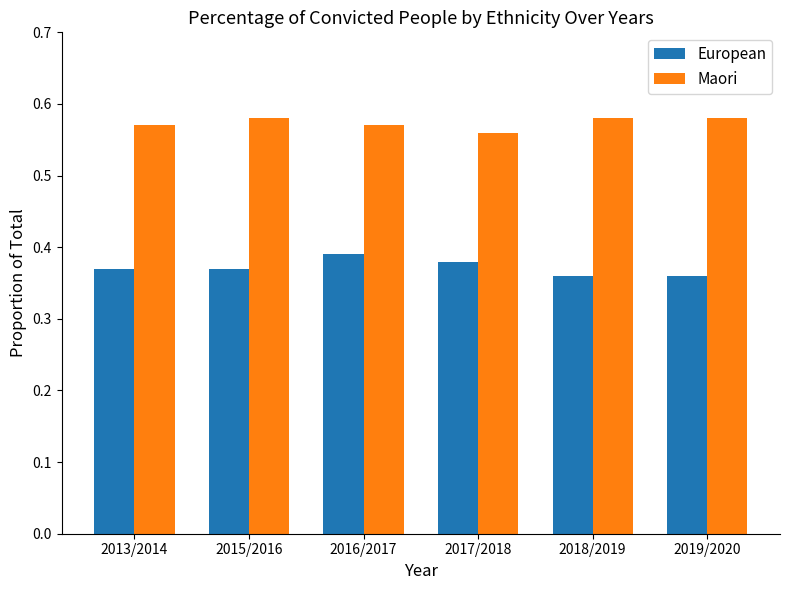

At 2015/2016, list the series in order from smallest to largest.

European, Maori